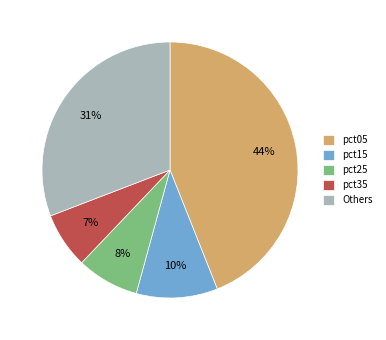

What is the smallest slice in the pie chart?

pct35